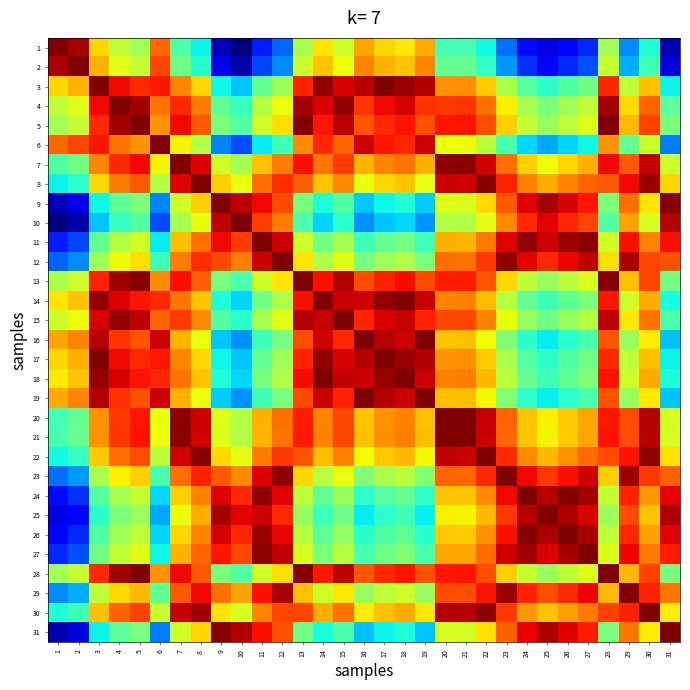

Reading right to left, extract all data points from this chart.

1: 31=0.0	30=0.4	29=0.3	28=0.5	27=0.2	26=0.1	25=0.1	24=0.1	23=0.2	22=0.4	21=0.4	20=0.4	19=0.7	18=0.7	17=0.7	16=0.7	15=0.6	14=0.7	13=0.6	12=0.2	11=0.2	10=0.0	9=0.1	8=0.4	7=0.4	6=0.8	5=0.5	4=0.6	3=0.7	2=1.0	1=1.0
2: 31=0.1	30=0.4	29=0.3	28=0.6	27=0.2	26=0.2	25=0.1	24=0.2	23=0.3	22=0.4	21=0.5	20=0.5	19=0.8	18=0.7	17=0.7	16=0.8	15=0.6	14=0.7	13=0.6	12=0.3	11=0.2	10=0.0	9=0.1	8=0.4	7=0.5	6=0.8	5=0.6	4=0.6	3=0.7	2=1.0	1=1.0
3: 31=0.4	30=0.7	29=0.6	28=0.9	27=0.5	26=0.4	25=0.4	24=0.5	23=0.6	22=0.7	21=0.8	20=0.8	19=1.0	18=1.0	17=1.0	16=1.0	15=0.9	14=1.0	13=0.9	12=0.5	11=0.5	10=0.3	9=0.4	8=0.7	7=0.8	6=0.9	5=0.9	4=0.9	3=1.0	2=0.7	1=0.7
4: 31=0.5	30=0.8	29=0.7	28=1.0	27=0.6	26=0.5	25=0.5	24=0.6	23=0.7	22=0.8	21=0.9	20=0.8	19=0.9	18=0.9	17=0.9	16=0.9	15=1.0	14=0.9	13=1.0	12=0.6	11=0.6	10=0.4	9=0.5	8=0.8	7=0.9	6=0.8	5=1.0	4=1.0	3=0.9	2=0.6	1=0.6
5: 31=0.5	30=0.8	29=0.7	28=1.0	27=0.6	26=0.6	25=0.5	24=0.6	23=0.7	22=0.8	21=0.9	20=0.9	19=0.8	18=0.9	17=0.9	16=0.8	15=0.9	14=0.9	13=1.0	12=0.7	11=0.6	10=0.5	9=0.5	8=0.8	7=0.9	6=0.8	5=1.0	4=1.0	3=0.9	2=0.6	1=0.5
6: 31=0.2	30=0.6	29=0.5	28=0.8	27=0.4	26=0.3	25=0.3	24=0.3	23=0.4	22=0.6	21=0.6	20=0.6	19=0.9	18=0.9	17=0.9	16=0.9	15=0.8	14=0.9	13=0.8	12=0.4	11=0.4	10=0.2	9=0.3	8=0.6	7=0.7	6=1.0	5=0.8	4=0.8	3=0.9	2=0.8	1=0.8
7: 31=0.6	30=0.9	29=0.8	28=0.9	27=0.7	26=0.7	25=0.6	24=0.7	23=0.8	22=0.9	21=1.0	20=1.0	19=0.7	18=0.8	17=0.8	16=0.7	15=0.8	14=0.8	13=0.9	12=0.8	11=0.7	10=0.6	9=0.6	8=0.9	7=1.0	6=0.7	5=0.9	4=0.9	3=0.8	2=0.5	1=0.4
8: 31=0.7	30=1.0	29=0.9	28=0.8	27=0.8	26=0.8	25=0.7	24=0.8	23=0.9	22=1.0	21=0.9	20=0.9	19=0.6	18=0.7	17=0.7	16=0.6	15=0.8	14=0.7	13=0.8	12=0.9	11=0.8	10=0.6	9=0.7	8=1.0	7=0.9	6=0.6	5=0.8	4=0.8	3=0.7	2=0.4	1=0.4
9: 31=1.0	30=0.7	29=0.8	28=0.5	27=0.9	26=0.9	25=1.0	24=0.9	23=0.8	22=0.7	21=0.6	20=0.6	19=0.3	18=0.4	17=0.4	16=0.3	15=0.5	14=0.4	13=0.5	12=0.8	11=0.9	10=0.9	9=1.0	8=0.7	7=0.6	6=0.3	5=0.5	4=0.5	3=0.4	2=0.1	1=0.1
10: 31=1.0	30=0.6	29=0.7	28=0.5	27=0.8	26=0.9	25=0.9	24=0.9	23=0.8	22=0.6	21=0.6	20=0.6	19=0.3	18=0.3	17=0.3	16=0.3	15=0.4	14=0.3	13=0.4	12=0.8	11=0.8	10=1.0	9=0.9	8=0.6	7=0.6	6=0.2	5=0.5	4=0.4	3=0.3	2=0.0	1=0.0
11: 31=0.9	30=0.8	29=0.9	28=0.6	27=1.0	26=1.0	25=0.9	24=1.0	23=0.9	22=0.8	21=0.7	20=0.7	19=0.4	18=0.5	17=0.5	16=0.4	15=0.6	14=0.5	13=0.6	12=0.9	11=1.0	10=0.8	9=0.9	8=0.8	7=0.7	6=0.4	5=0.6	4=0.6	3=0.5	2=0.2	1=0.2
12: 31=0.8	30=0.8	29=1.0	28=0.7	27=0.9	26=0.9	25=0.9	24=0.9	23=1.0	22=0.8	21=0.8	20=0.8	19=0.5	18=0.6	17=0.5	16=0.5	15=0.6	14=0.6	13=0.7	12=1.0	11=0.9	10=0.8	9=0.8	8=0.9	7=0.8	6=0.4	5=0.7	4=0.6	3=0.5	2=0.3	1=0.2
13: 31=0.5	30=0.8	29=0.7	28=1.0	27=0.6	26=0.6	25=0.5	24=0.6	23=0.7	22=0.8	21=0.9	20=0.9	19=0.8	18=0.9	17=0.9	16=0.8	15=1.0	14=0.9	13=1.0	12=0.7	11=0.6	10=0.4	9=0.5	8=0.8	7=0.9	6=0.8	5=1.0	4=1.0	3=0.9	2=0.6	1=0.6
14: 31=0.4	30=0.7	29=0.6	28=0.9	27=0.5	26=0.5	25=0.4	24=0.5	23=0.6	22=0.7	21=0.8	20=0.8	19=0.9	18=1.0	17=1.0	16=0.9	15=0.9	14=1.0	13=0.9	12=0.6	11=0.5	10=0.3	9=0.4	8=0.7	7=0.8	6=0.9	5=0.9	4=0.9	3=1.0	2=0.7	1=0.7
15: 31=0.4	30=0.8	29=0.7	28=0.9	27=0.6	26=0.5	25=0.5	24=0.5	23=0.6	22=0.8	21=0.8	20=0.8	19=0.9	18=0.9	17=0.9	16=0.9	15=1.0	14=0.9	13=1.0	12=0.6	11=0.6	10=0.4	9=0.5	8=0.8	7=0.8	6=0.8	5=0.9	4=1.0	3=0.9	2=0.6	1=0.6
16: 31=0.3	30=0.7	29=0.5	28=0.8	27=0.4	26=0.4	25=0.4	24=0.4	23=0.5	22=0.6	21=0.7	20=0.7	19=1.0	18=0.9	17=1.0	16=1.0	15=0.9	14=0.9	13=0.8	12=0.5	11=0.4	10=0.3	9=0.3	8=0.6	7=0.7	6=0.9	5=0.8	4=0.9	3=1.0	2=0.8	1=0.7
17: 31=0.4	30=0.7	29=0.6	28=0.9	27=0.5	26=0.4	25=0.4	24=0.5	23=0.6	22=0.7	21=0.8	20=0.8	19=1.0	18=1.0	17=1.0	16=1.0	15=0.9	14=1.0	13=0.9	12=0.5	11=0.5	10=0.3	9=0.4	8=0.7	7=0.8	6=0.9	5=0.9	4=0.9	3=1.0	2=0.7	1=0.7
18: 31=0.4	30=0.7	29=0.6	28=0.9	27=0.5	26=0.5	25=0.4	24=0.5	23=0.6	22=0.7	21=0.8	20=0.8	19=0.9	18=1.0	17=1.0	16=0.9	15=0.9	14=1.0	13=0.9	12=0.6	11=0.5	10=0.3	9=0.4	8=0.7	7=0.8	6=0.9	5=0.9	4=0.9	3=1.0	2=0.7	1=0.7
19: 31=0.3	30=0.7	29=0.5	28=0.8	27=0.4	26=0.4	25=0.4	24=0.4	23=0.5	22=0.6	21=0.7	20=0.7	19=1.0	18=0.9	17=1.0	16=1.0	15=0.9	14=0.9	13=0.8	12=0.5	11=0.4	10=0.3	9=0.3	8=0.6	7=0.7	6=0.9	5=0.8	4=0.9	3=1.0	2=0.8	1=0.7
20: 31=0.6	30=1.0	29=0.8	28=0.9	27=0.7	26=0.7	25=0.7	24=0.7	23=0.8	22=0.9	21=1.0	20=1.0	19=0.7	18=0.8	17=0.8	16=0.7	15=0.8	14=0.8	13=0.9	12=0.8	11=0.7	10=0.6	9=0.6	8=0.9	7=1.0	6=0.6	5=0.9	4=0.8	3=0.8	2=0.5	1=0.4
21: 31=0.6	30=1.0	29=0.8	28=0.9	27=0.7	26=0.7	25=0.7	24=0.7	23=0.8	22=0.9	21=1.0	20=1.0	19=0.7	18=0.8	17=0.8	16=0.7	15=0.8	14=0.8	13=0.9	12=0.8	11=0.7	10=0.6	9=0.6	8=0.9	7=1.0	6=0.6	5=0.9	4=0.9	3=0.8	2=0.5	1=0.4
22: 31=0.7	30=1.0	29=0.9	28=0.8	27=0.8	26=0.8	25=0.7	24=0.8	23=0.9	22=1.0	21=0.9	20=0.9	19=0.6	18=0.7	17=0.7	16=0.6	15=0.8	14=0.7	13=0.8	12=0.8	11=0.8	10=0.6	9=0.7	8=1.0	7=0.9	6=0.6	5=0.8	4=0.8	3=0.7	2=0.4	1=0.4
23: 31=0.8	30=0.8	29=1.0	28=0.7	27=0.9	26=0.9	25=0.8	24=0.9	23=1.0	22=0.9	21=0.8	20=0.8	19=0.5	18=0.6	17=0.6	16=0.5	15=0.6	14=0.6	13=0.7	12=1.0	11=0.9	10=0.8	9=0.8	8=0.9	7=0.8	6=0.4	5=0.7	4=0.7	3=0.6	2=0.3	1=0.2
24: 31=0.9	30=0.7	29=0.9	28=0.6	27=1.0	26=1.0	25=1.0	24=1.0	23=0.9	22=0.8	21=0.7	20=0.7	19=0.4	18=0.5	17=0.5	16=0.4	15=0.5	14=0.5	13=0.6	12=0.9	11=1.0	10=0.9	9=0.9	8=0.8	7=0.7	6=0.3	5=0.6	4=0.6	3=0.5	2=0.2	1=0.1
25: 31=1.0	30=0.7	29=0.8	28=0.5	27=0.9	26=1.0	25=1.0	24=1.0	23=0.8	22=0.7	21=0.7	20=0.7	19=0.4	18=0.4	17=0.4	16=0.4	15=0.5	14=0.4	13=0.5	12=0.9	11=0.9	10=0.9	9=1.0	8=0.7	7=0.6	6=0.3	5=0.5	4=0.5	3=0.4	2=0.1	1=0.1
26: 31=0.9	30=0.7	29=0.9	28=0.6	27=1.0	26=1.0	25=1.0	24=1.0	23=0.9	22=0.8	21=0.7	20=0.7	19=0.4	18=0.5	17=0.4	16=0.4	15=0.5	14=0.5	13=0.6	12=0.9	11=1.0	10=0.9	9=0.9	8=0.8	7=0.7	6=0.3	5=0.6	4=0.5	3=0.4	2=0.2	1=0.1
27: 31=0.9	30=0.8	29=0.9	28=0.6	27=1.0	26=1.0	25=0.9	24=1.0	23=0.9	22=0.8	21=0.7	20=0.7	19=0.4	18=0.5	17=0.5	16=0.4	15=0.6	14=0.5	13=0.6	12=0.9	11=1.0	10=0.8	9=0.9	8=0.8	7=0.7	6=0.4	5=0.6	4=0.6	3=0.5	2=0.2	1=0.2
28: 31=0.5	30=0.8	29=0.7	28=1.0	27=0.6	26=0.6	25=0.5	24=0.6	23=0.7	22=0.8	21=0.9	20=0.9	19=0.8	18=0.9	17=0.9	16=0.8	15=0.9	14=0.9	13=1.0	12=0.7	11=0.6	10=0.5	9=0.5	8=0.8	7=0.9	6=0.8	5=1.0	4=1.0	3=0.9	2=0.6	1=0.5
29: 31=0.8	30=0.9	29=1.0	28=0.7	27=0.9	26=0.9	25=0.8	24=0.9	23=1.0	22=0.9	21=0.8	20=0.8	19=0.5	18=0.6	17=0.6	16=0.5	15=0.7	14=0.6	13=0.7	12=1.0	11=0.9	10=0.7	9=0.8	8=0.9	7=0.8	6=0.5	5=0.7	4=0.7	3=0.6	2=0.3	1=0.3
30: 31=0.7	30=1.0	29=0.9	28=0.8	27=0.8	26=0.7	25=0.7	24=0.7	23=0.8	22=1.0	21=1.0	20=1.0	19=0.7	18=0.7	17=0.7	16=0.7	15=0.8	14=0.7	13=0.8	12=0.8	11=0.8	10=0.6	9=0.7	8=1.0	7=0.9	6=0.6	5=0.8	4=0.8	3=0.7	2=0.4	1=0.4
31: 31=1.0	30=0.7	29=0.8	28=0.5	27=0.9	26=0.9	25=1.0	24=0.9	23=0.8	22=0.7	21=0.6	20=0.6	19=0.3	18=0.4	17=0.4	16=0.3	15=0.4	14=0.4	13=0.5	12=0.8	11=0.9	10=1.0	9=1.0	8=0.7	7=0.6	6=0.2	5=0.5	4=0.5	3=0.4	2=0.1	1=0.0